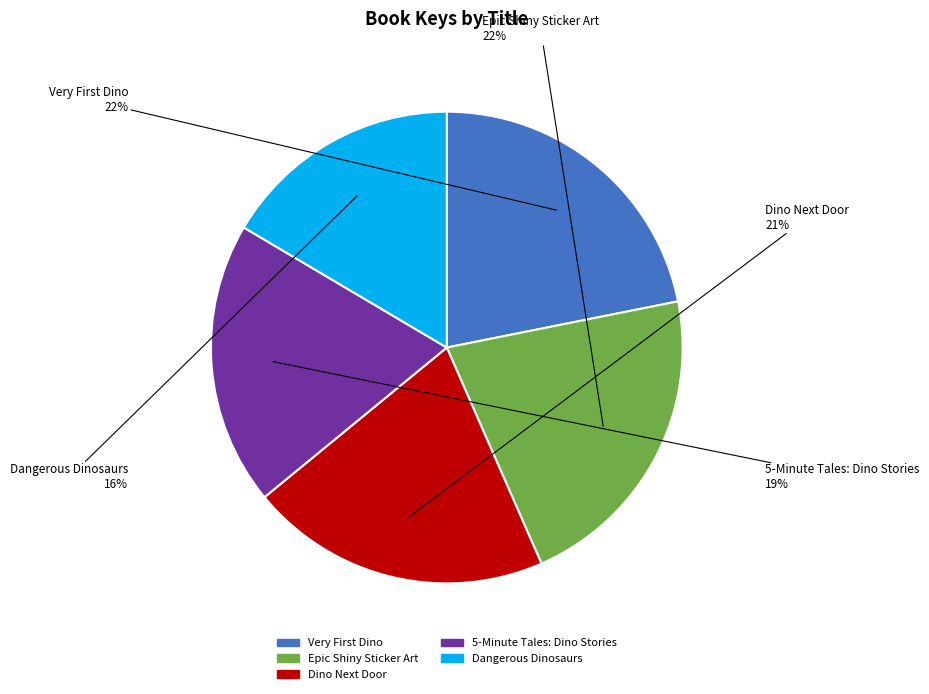

Is the sum of Dino Next Door and 5-Minute Tales: Dino Stories greater than half?

No